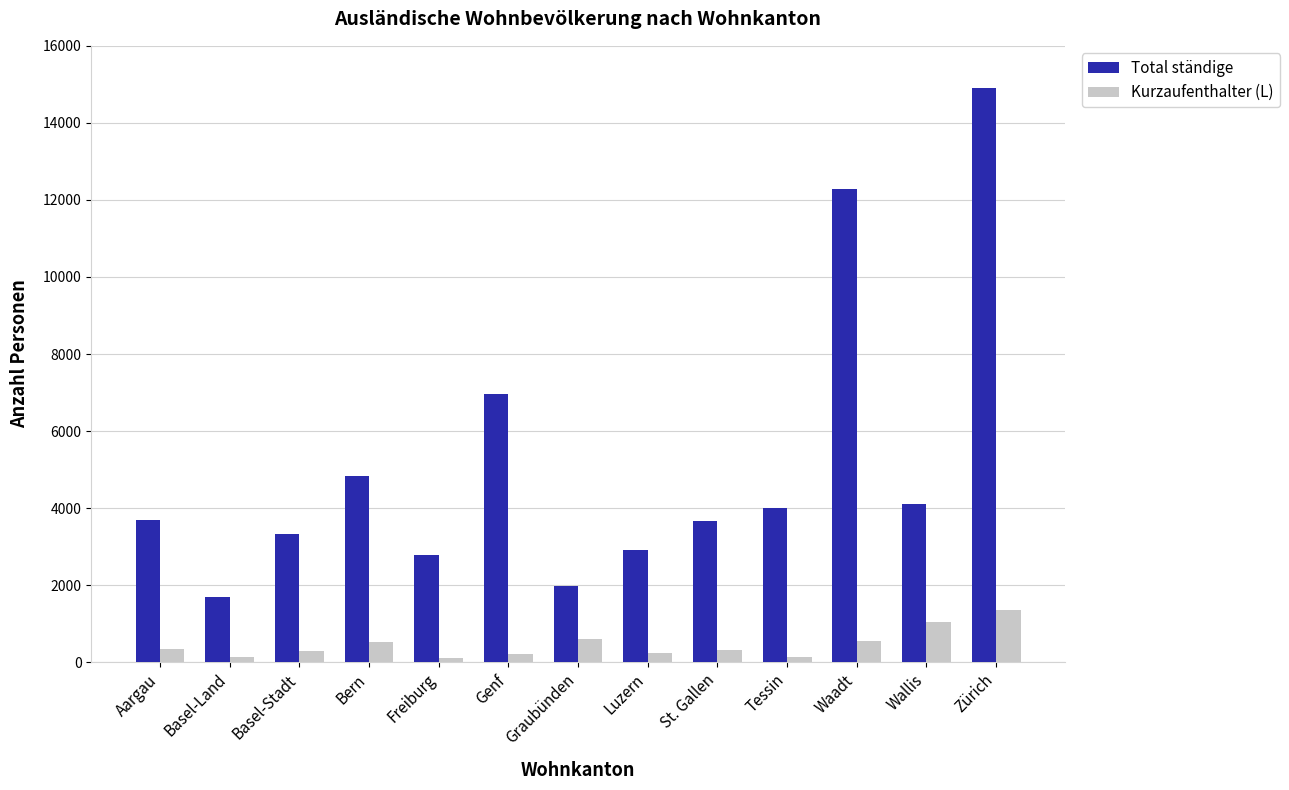

How many bars are there in each group?

2